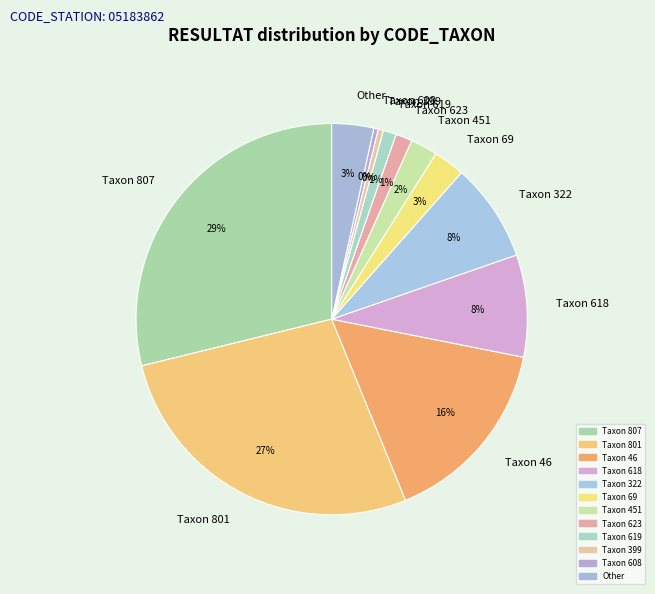

Does Taxon 608 account for over 50% of the chart?

No